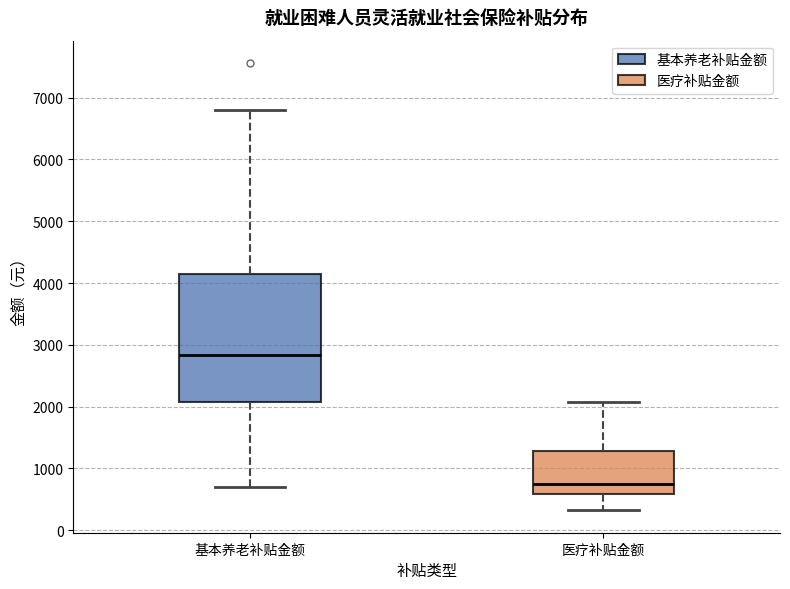

Reading left to right, transcribe this box plot: for each box, give where its median line is, the range the box spans, and where its two whiskers end, as read against the y-axis. The values are not printed on the chart, so give them approximately, as read against the axis.

基本养老补贴金额: median 2800, box 2100 to 4100, whiskers 700 to 6800
医疗补贴金额: median 700, box 600 to 1300, whiskers 300 to 2100